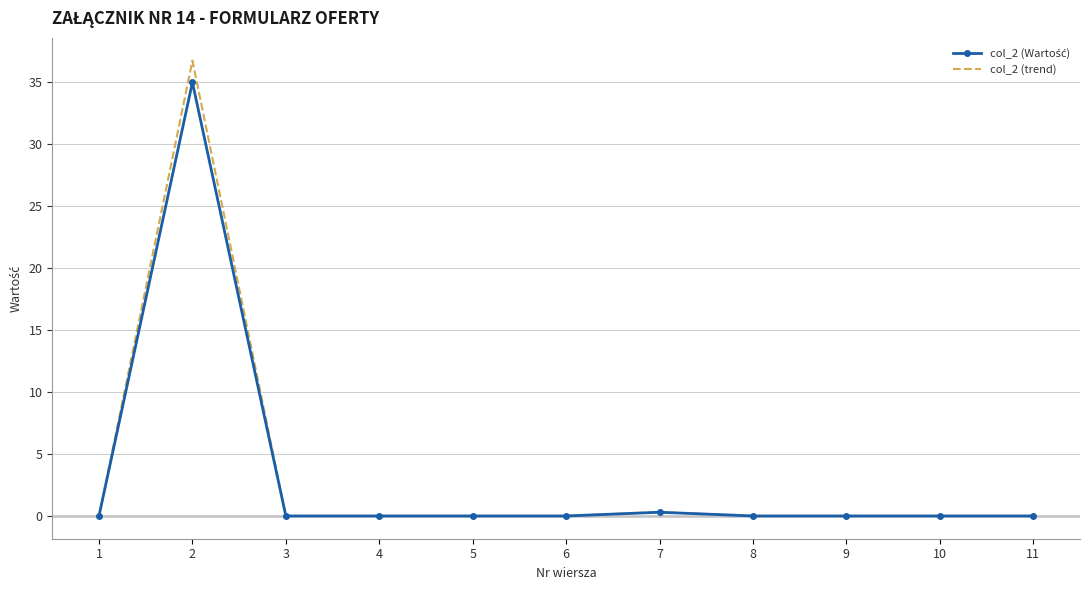

Which series has the largest range (max minus min)?

col_2 (trend)